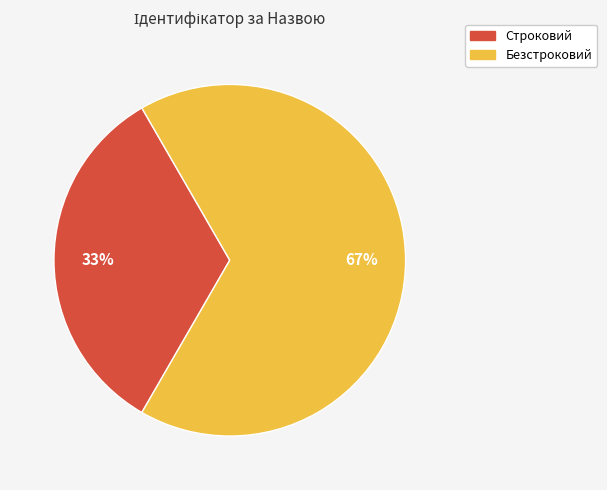

What percentage is the Строковий slice, to the nearest percent?

33%